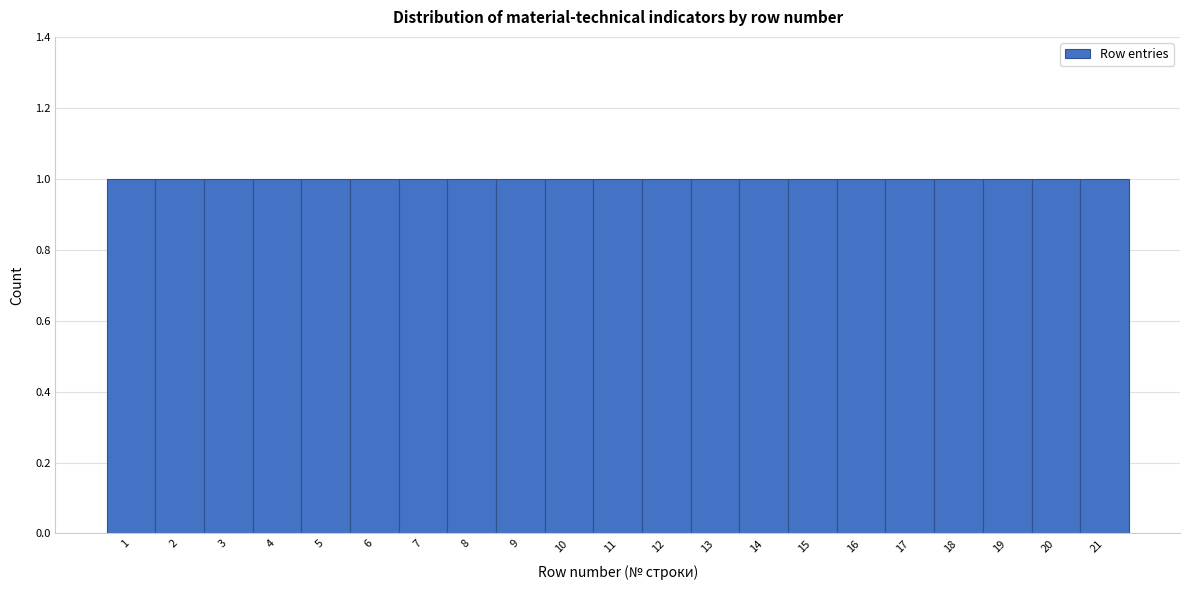

What is the height of the bar covering 1.5 to 2.5 on the x-axis? The values are not printed on the chart, so give them approximately, as read against the axis.

1